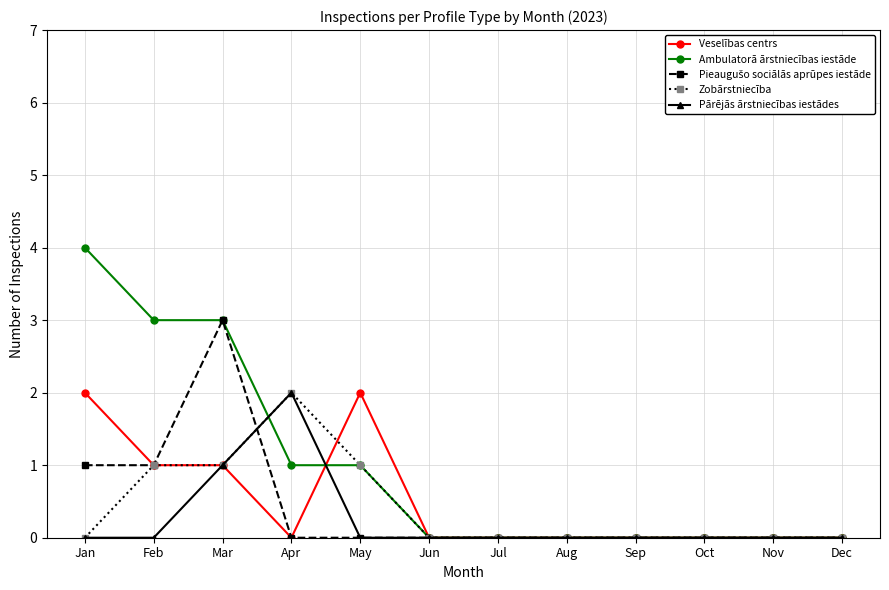

At which label does Zobārstniecība reach its peak?

Apr